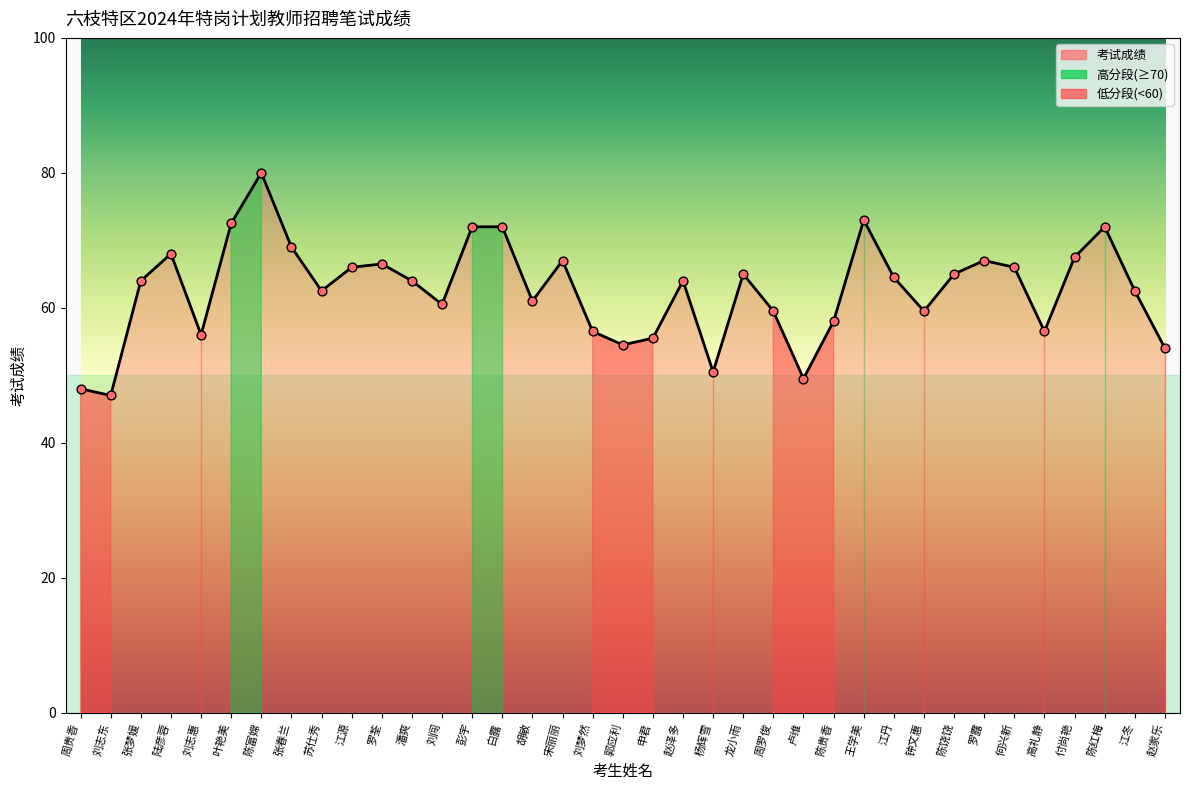

Which has a higher value, 付尚艳 or 陈富嫦?

陈富嫦